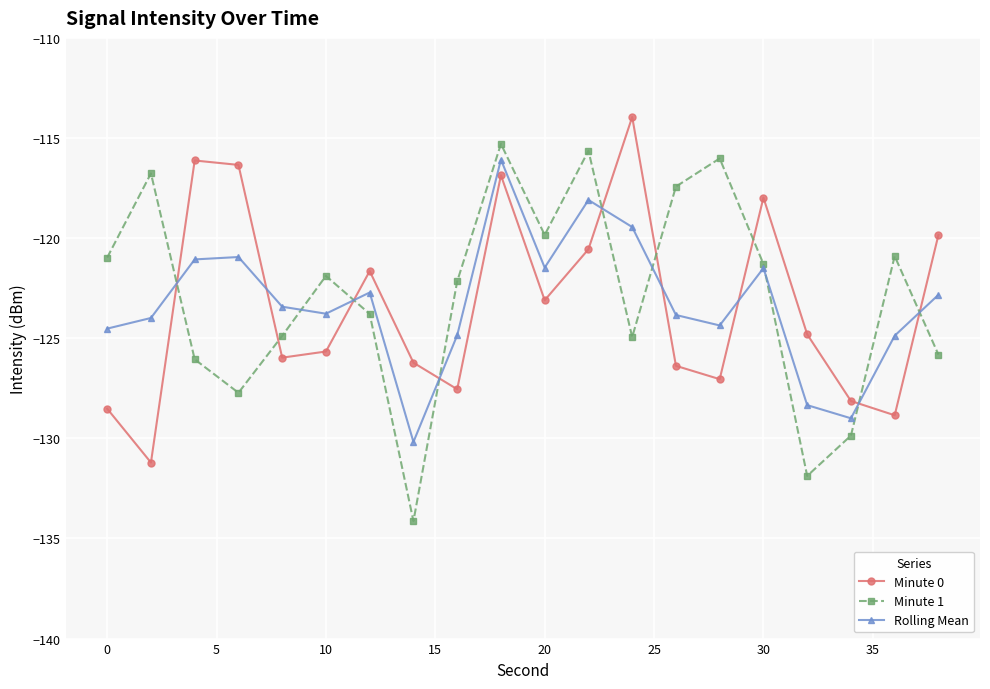

What are all the series names shown in the legend?

Minute 0, Minute 1, Rolling Mean